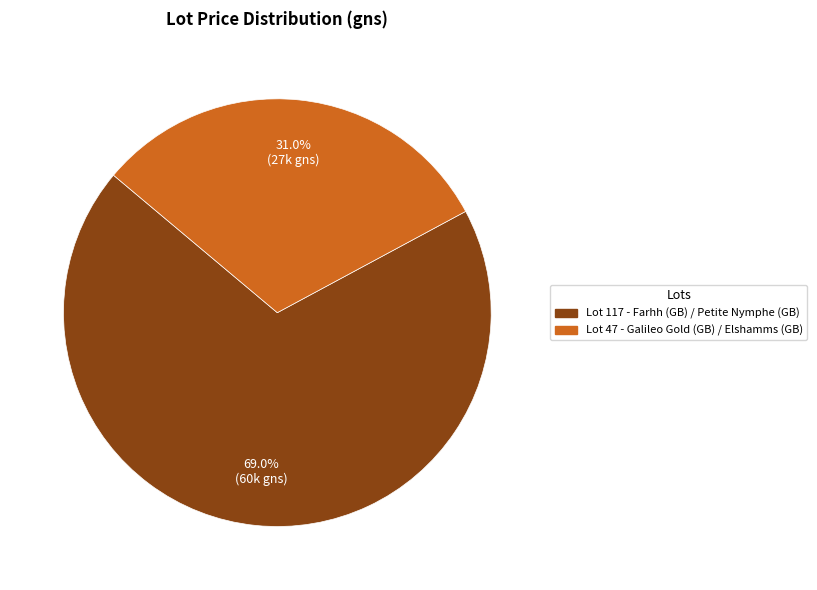

To the nearest percent, what is the combined percentage of Lot 117 - Farhh (GB) / Petite Nymphe (GB) and Lot 47 - Galileo Gold (GB) / Elshamms (GB)?

100%